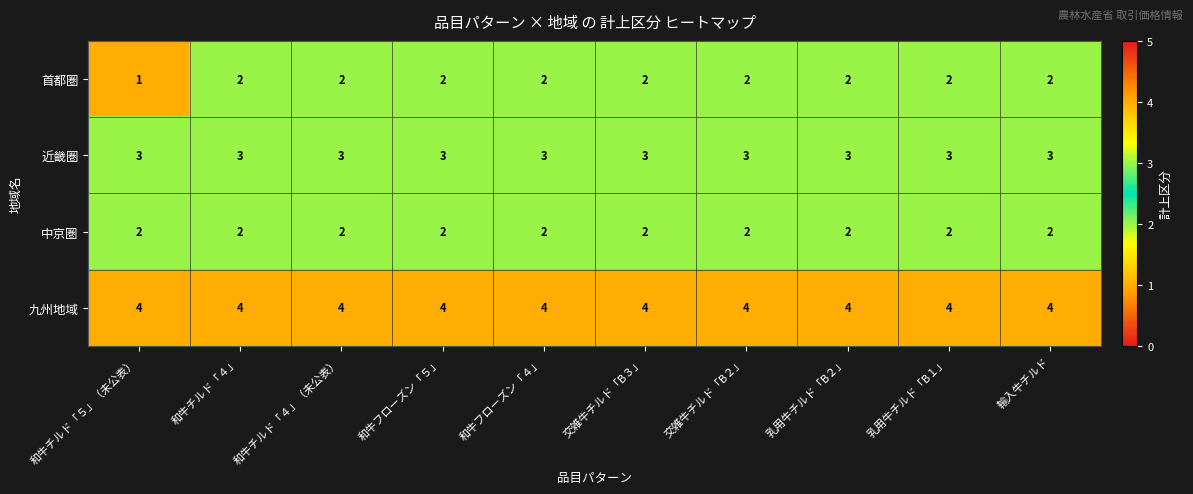

Which category has the lowest value across all series?

和牛チルド「５」（未公表）